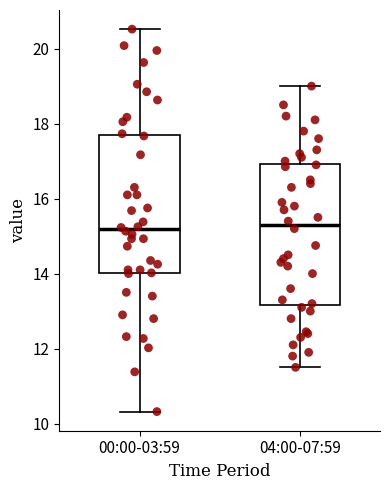

Where is the lower edge of the box for 00:00-03:59 on the y-axis? The values are not printed on the chart, so give them approximately, as read against the axis.

14.0